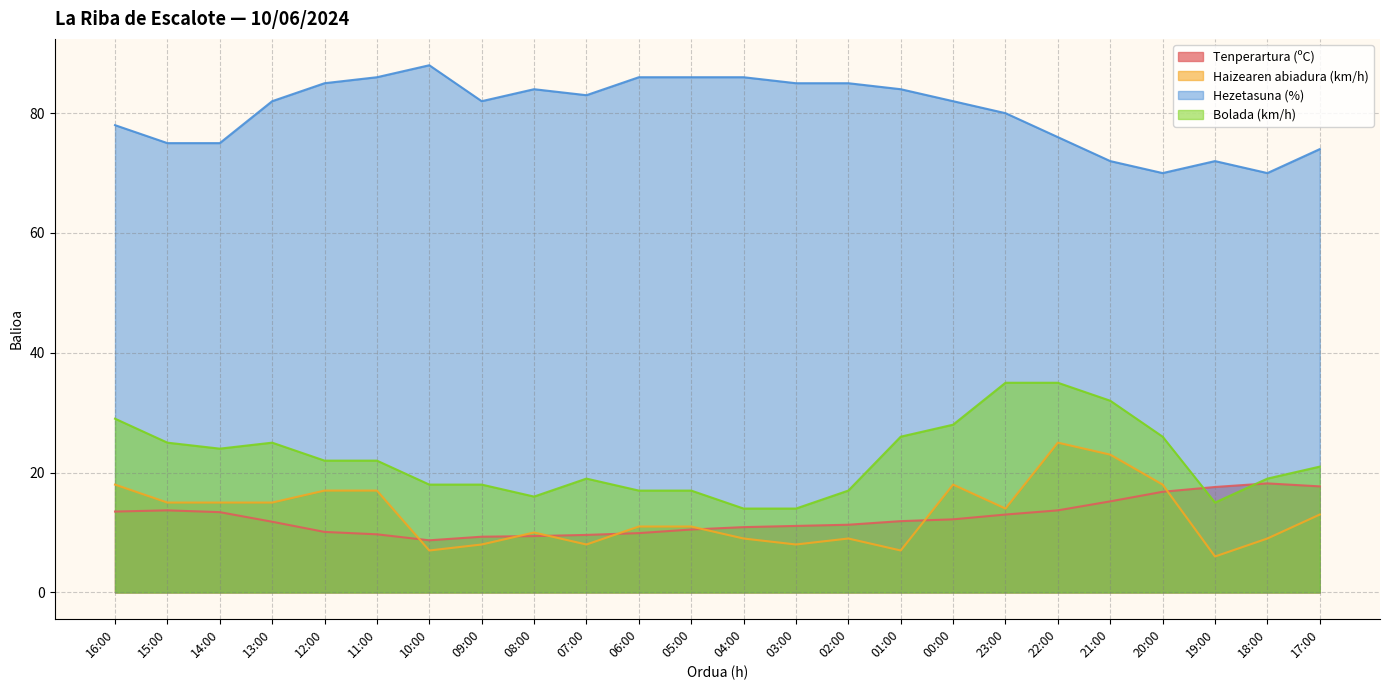

Is it true that Bolada (km/h) equals 24.0 at 14:00?

True